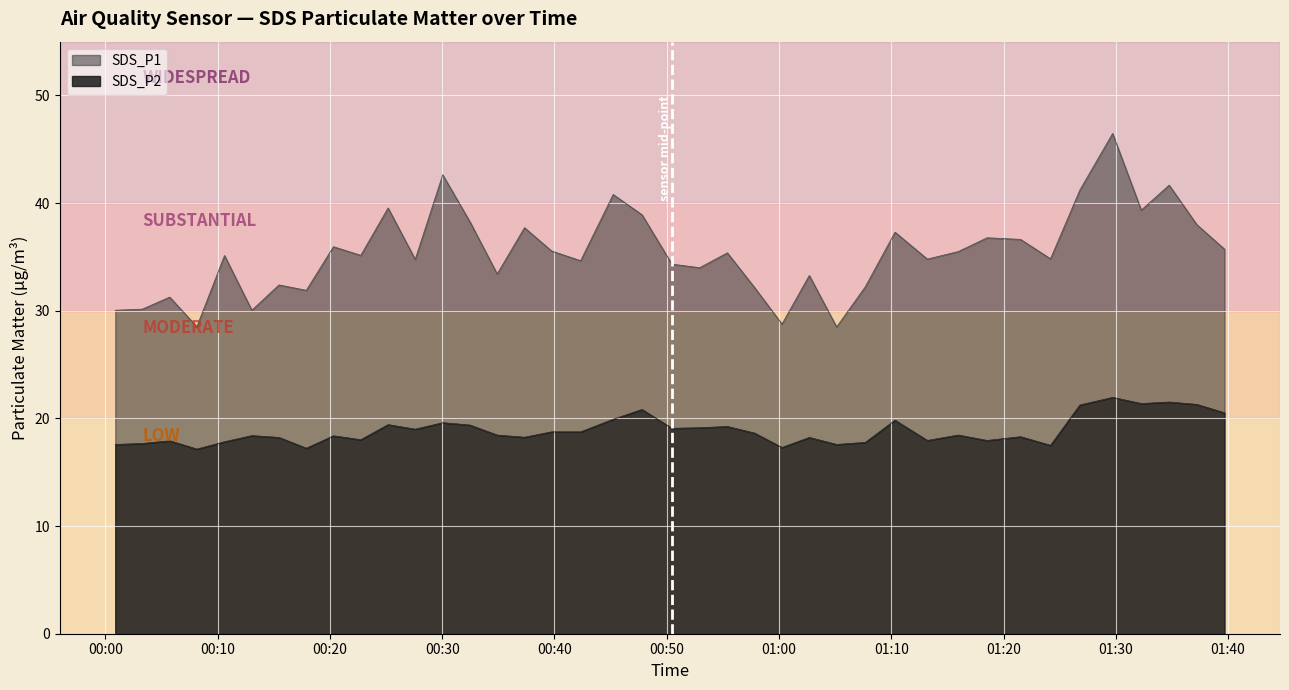

Where is SDS_P2 nearest to the value 19?

2022/10/22 00:27:36